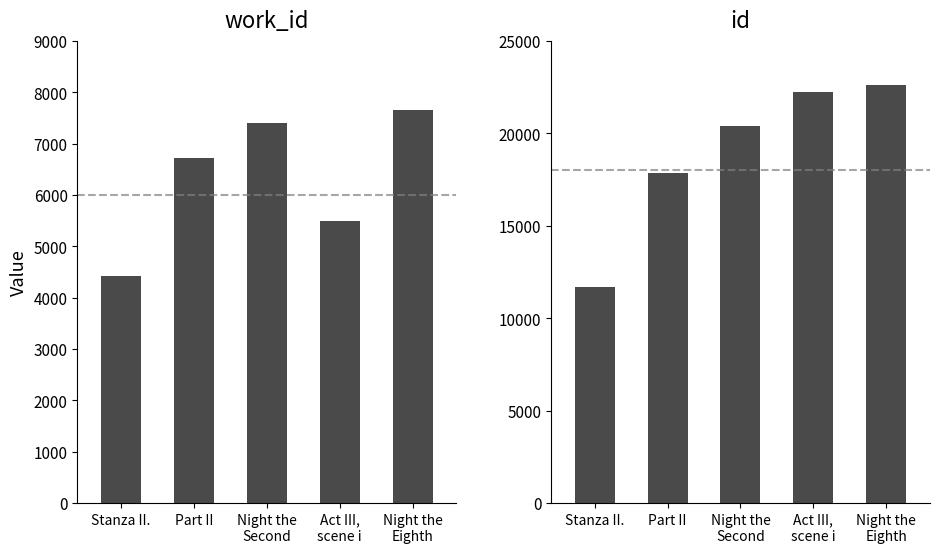

What is the value of the work_id bar at the 3rd from the left?

7400